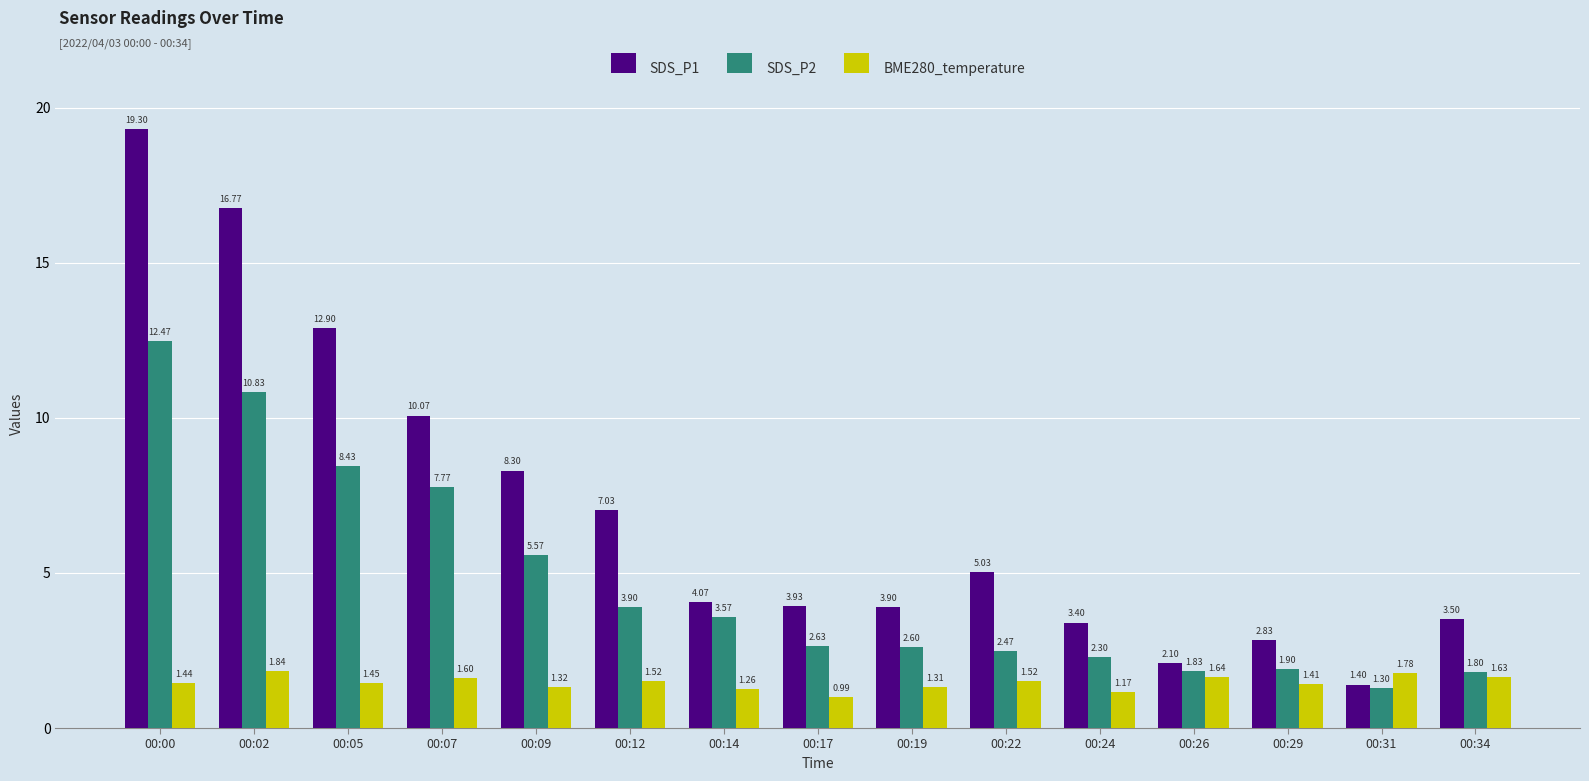

Rank the series at 00:34 from lowest to highest value.

BME280_temperature, SDS_P2, SDS_P1